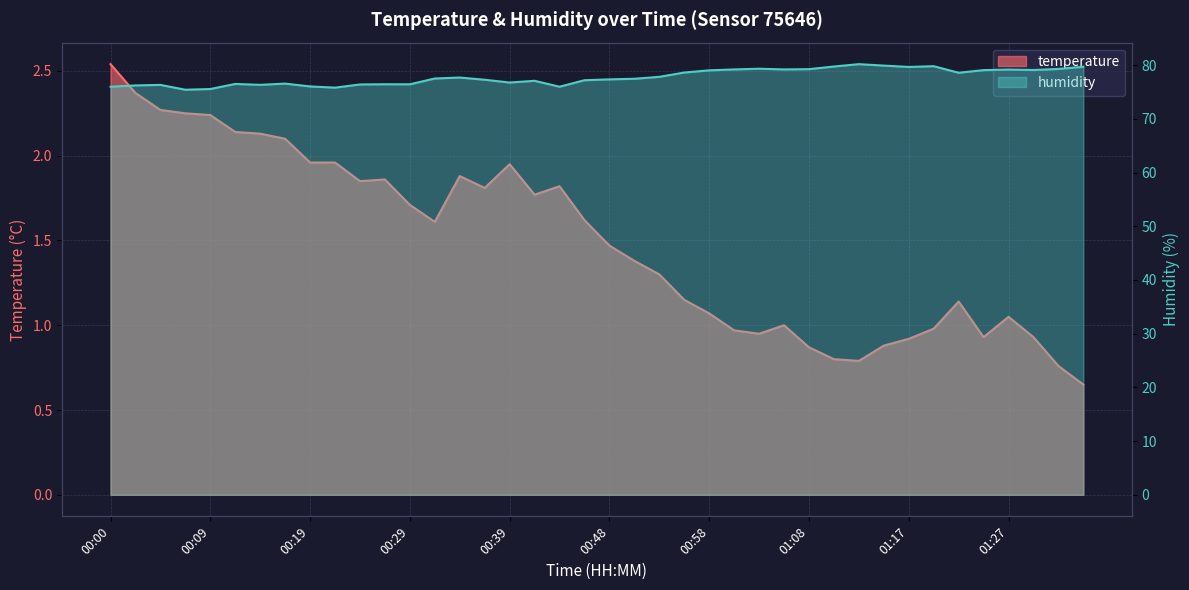

At which category does humidity reach its first local peak?

00:05